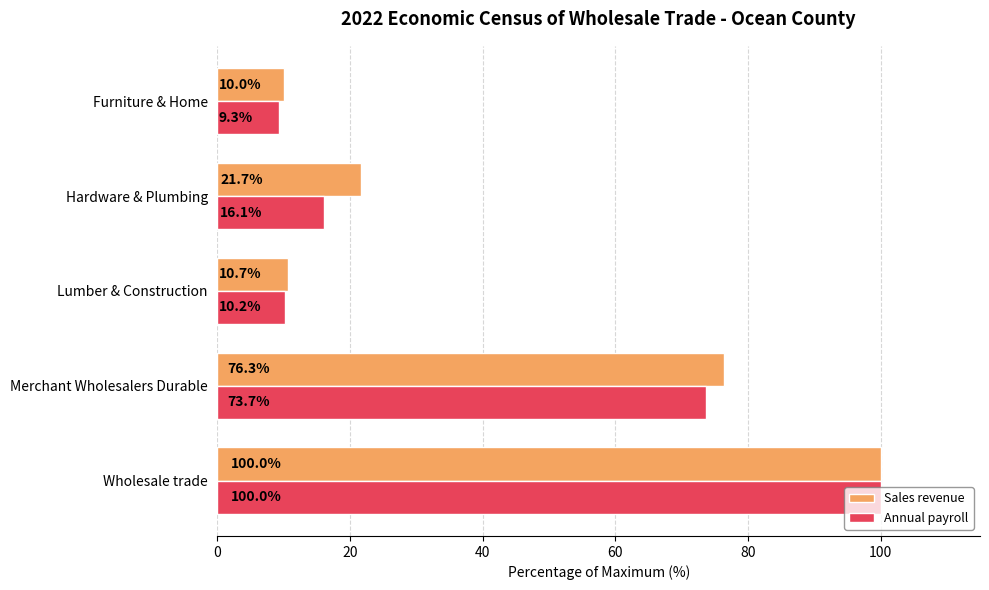

Is the value of Annual payroll at Furniture & Home greater than the value of Sales revenue at Furniture & Home?

No